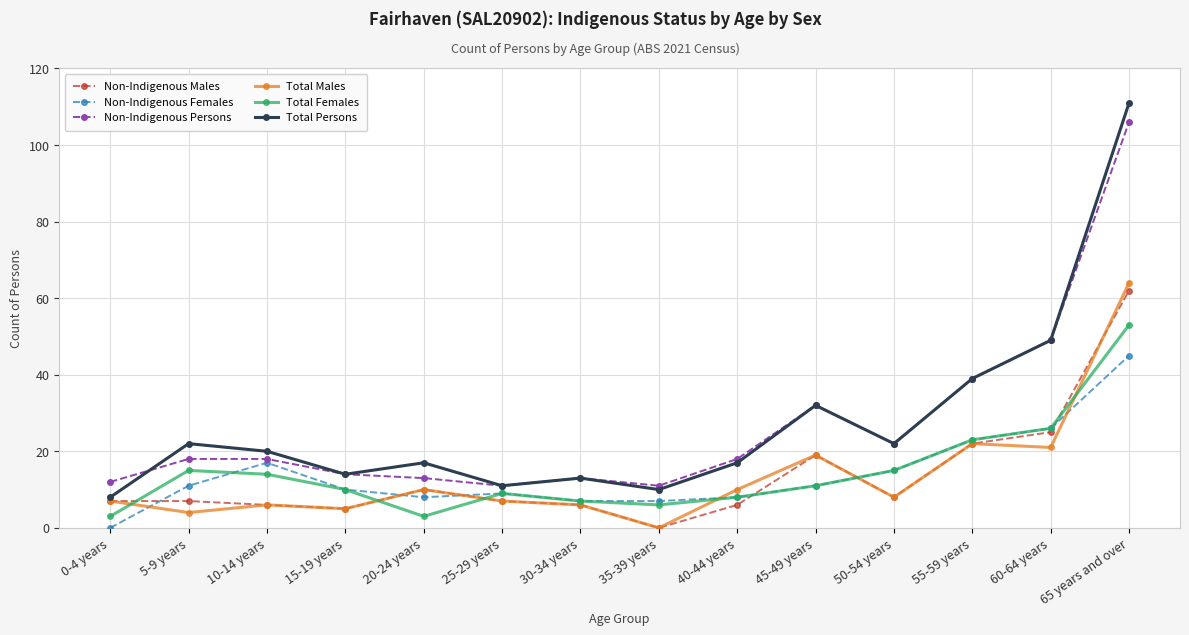

What is the highest value of the Non-Indigenous Males series?

62